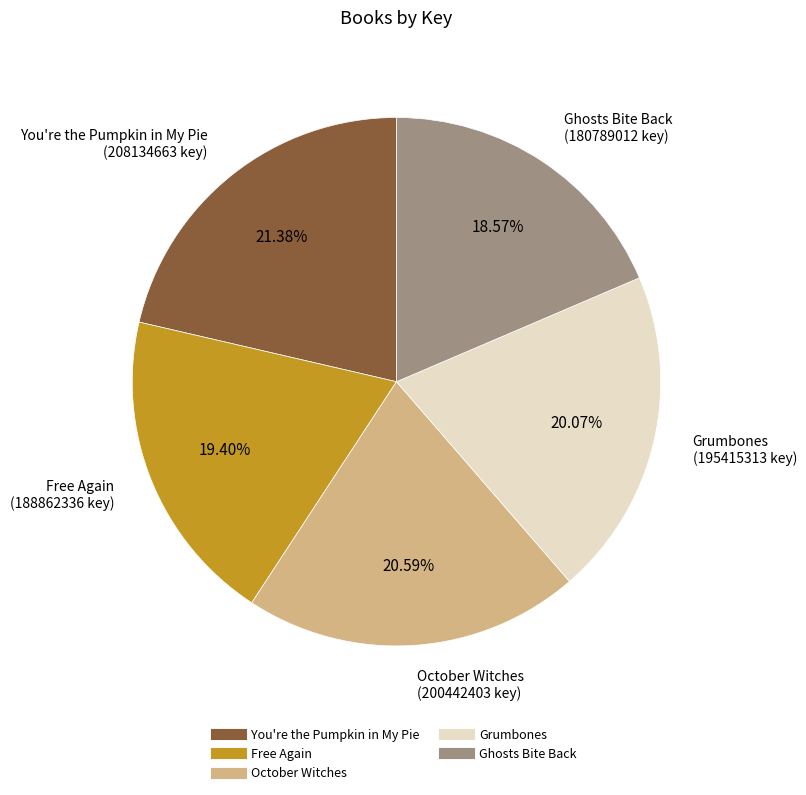

What percentage is the Grumbones slice, to the nearest percent?

20%